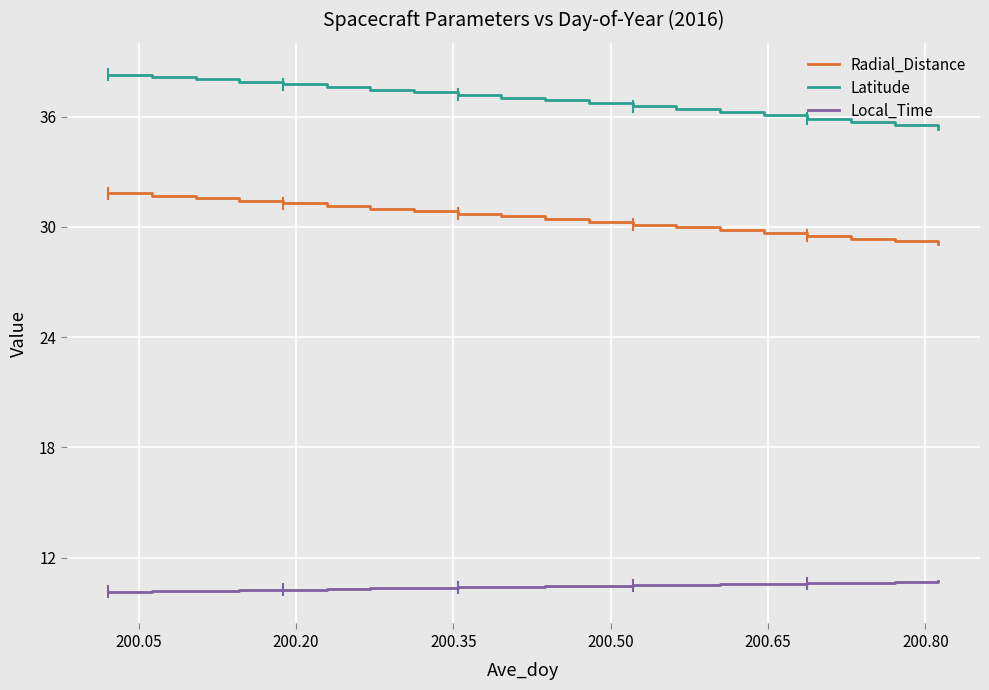

What is the smallest value displayed?

10.1